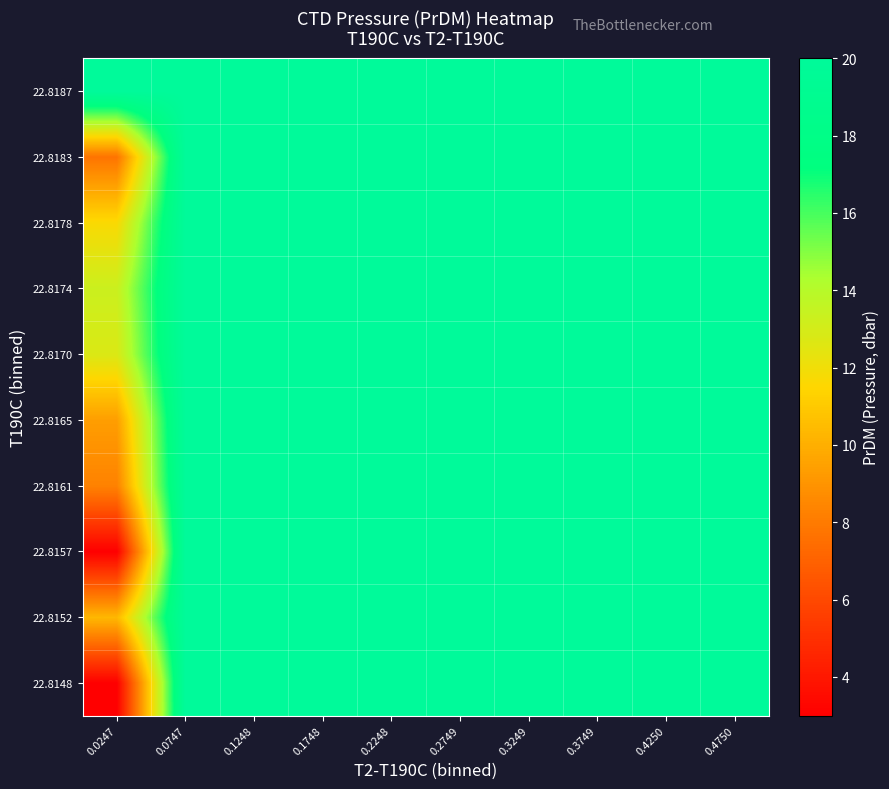

Which series has the largest range (max minus min)?

22.8148